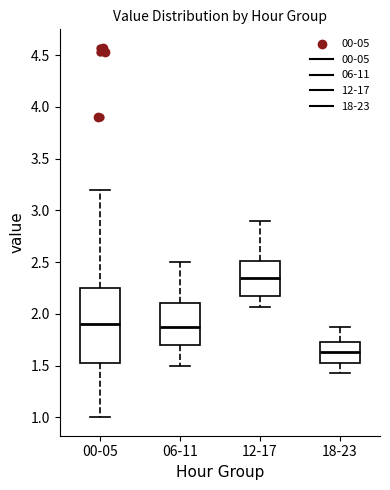

Where does the lower whisker of the box for 12-17 end on the y-axis? The values are not printed on the chart, so give them approximately, as read against the axis.

2.05